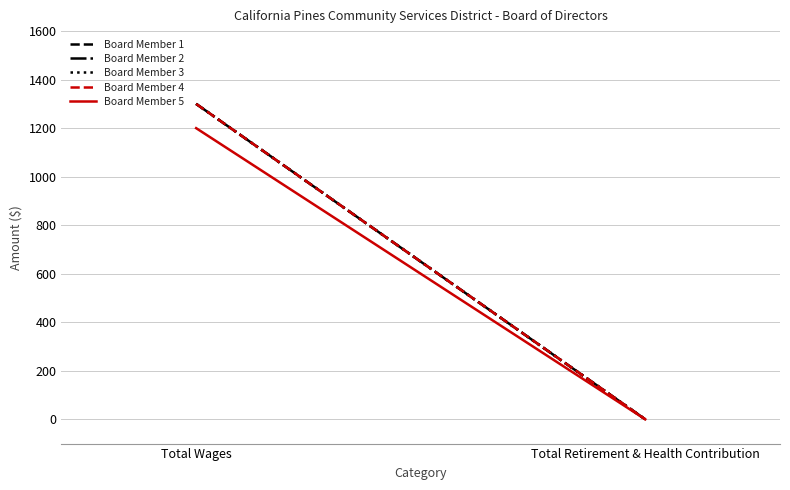

What is the total value across all series at Total Wages?

6400